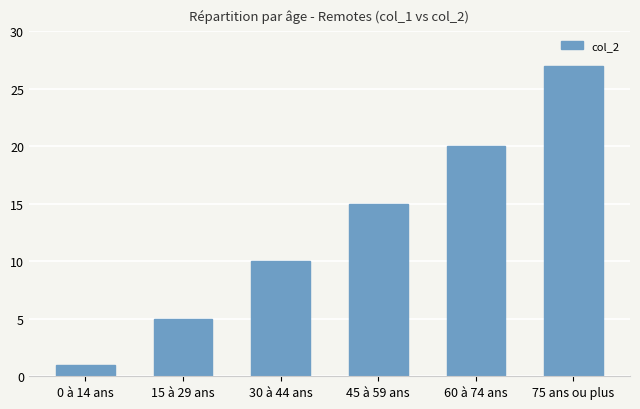

Count the number of categories in the chart.

6